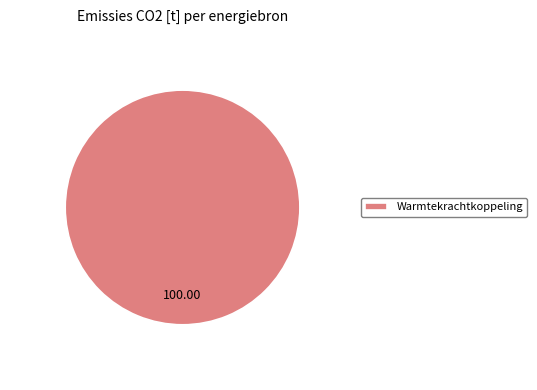

Rank the categories by value from lowest to highest.

Warmtekrachtkoppeling